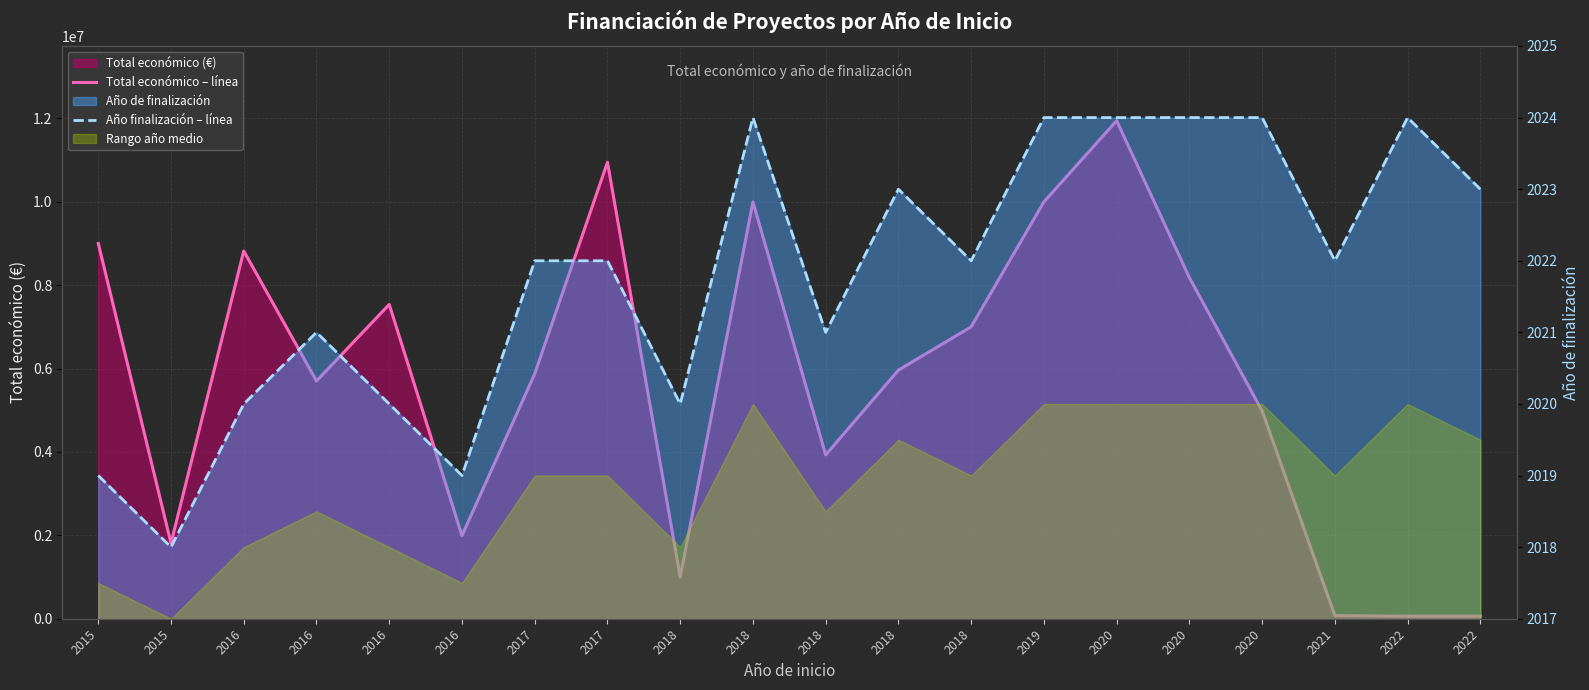

Is it true that Año finalización – línea equals 3345 at 2019?

False